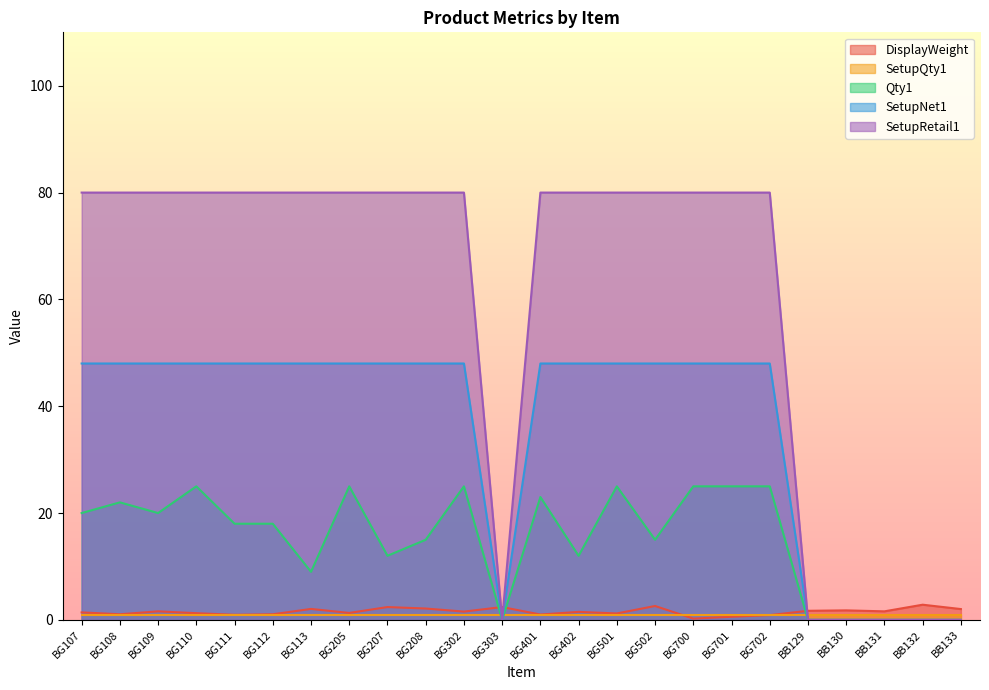

What is the total value across all series at BG702?

154.9